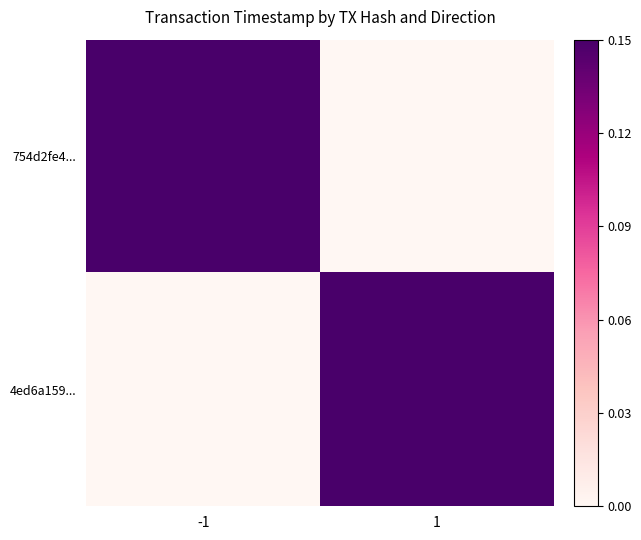

What is the difference between the highest and lowest values at -1?

1634703526